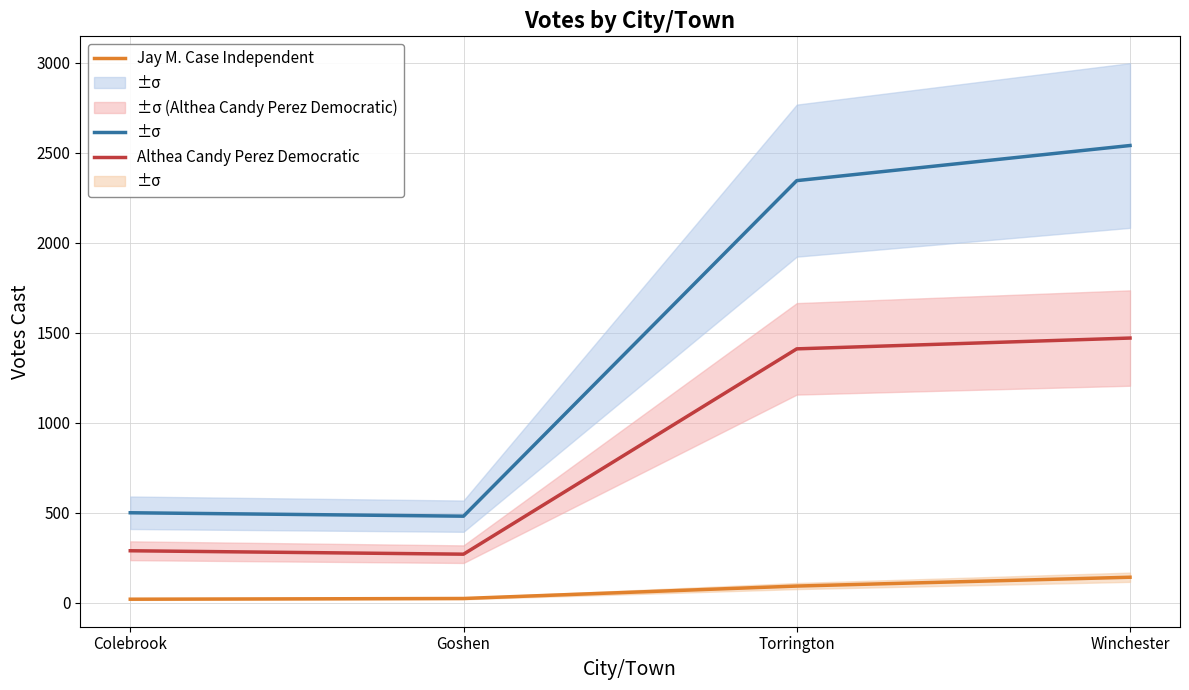

At which label does Althea Candy Perez Democratic first exceed 1411?

Winchester